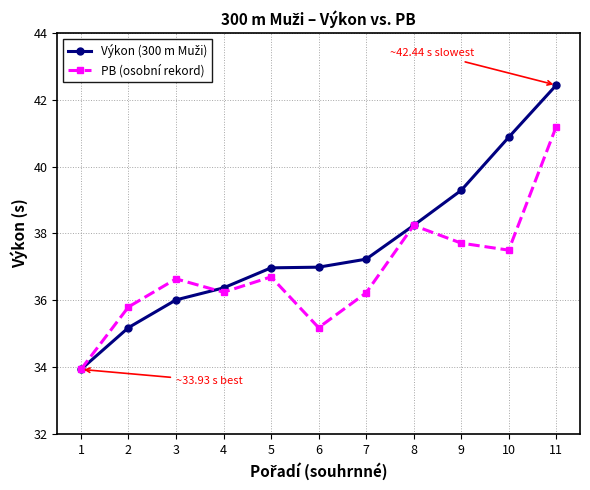

At how many categories does at least one series exceed 36?

9